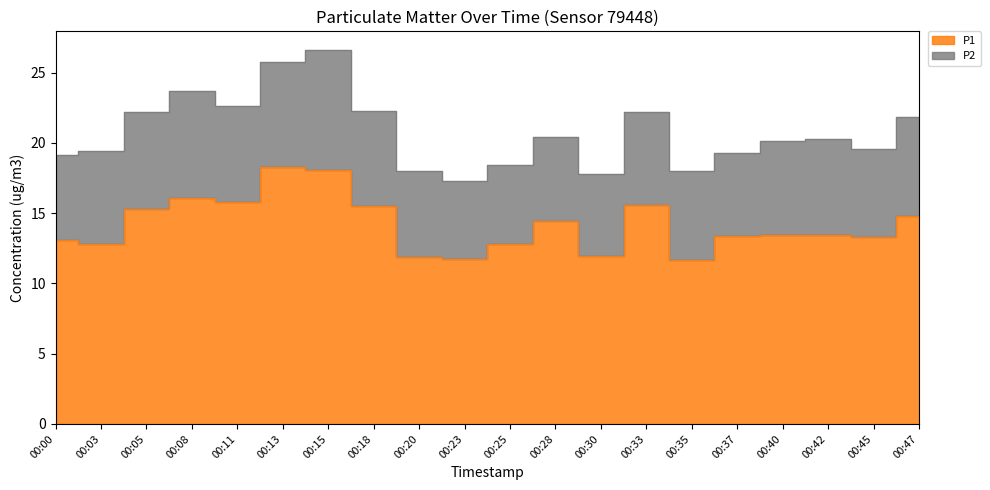

What is the sum of the values at 00:40 and 00:47?

28.2